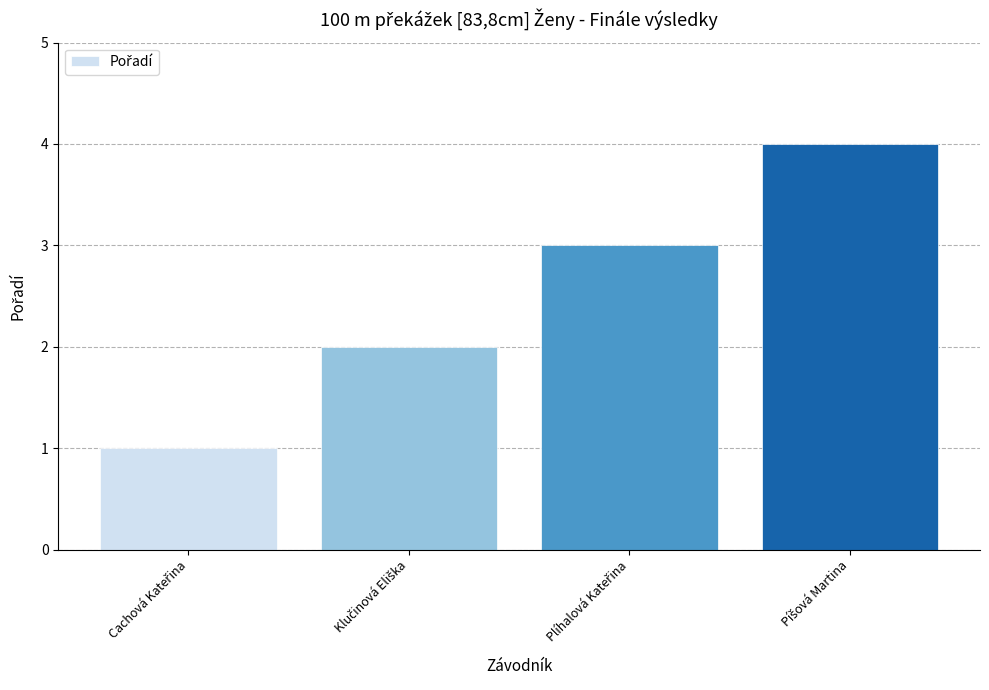

Reading right to left, list all the values displayed in this chart.

4	3	2	1